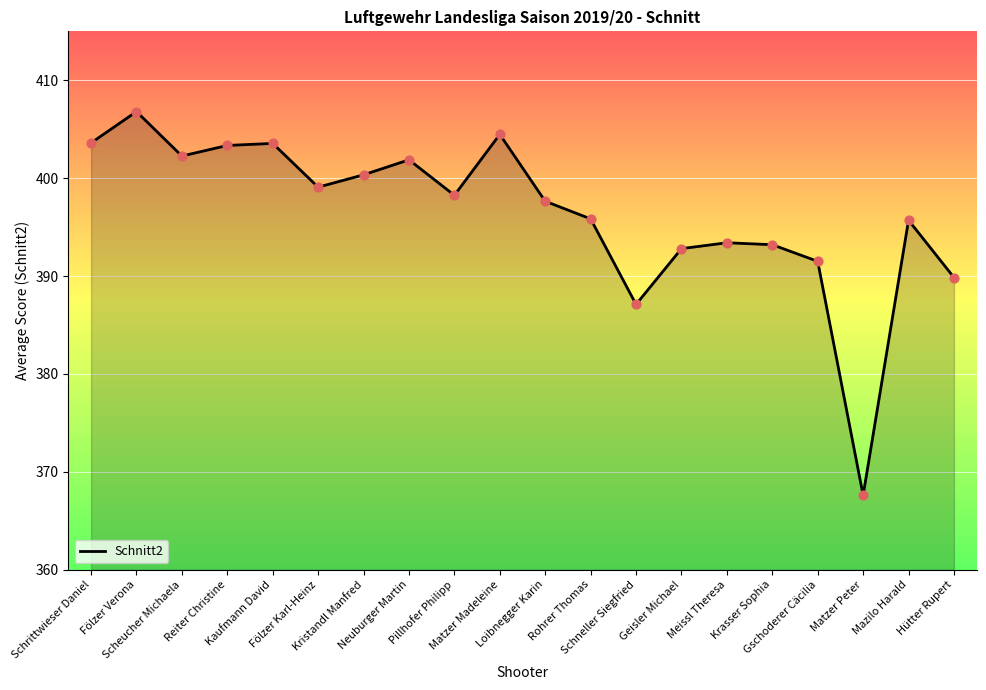

Approximately how many times larger is the value at Mazilo Harald compared to Schrittwieser Daniel?

1.0